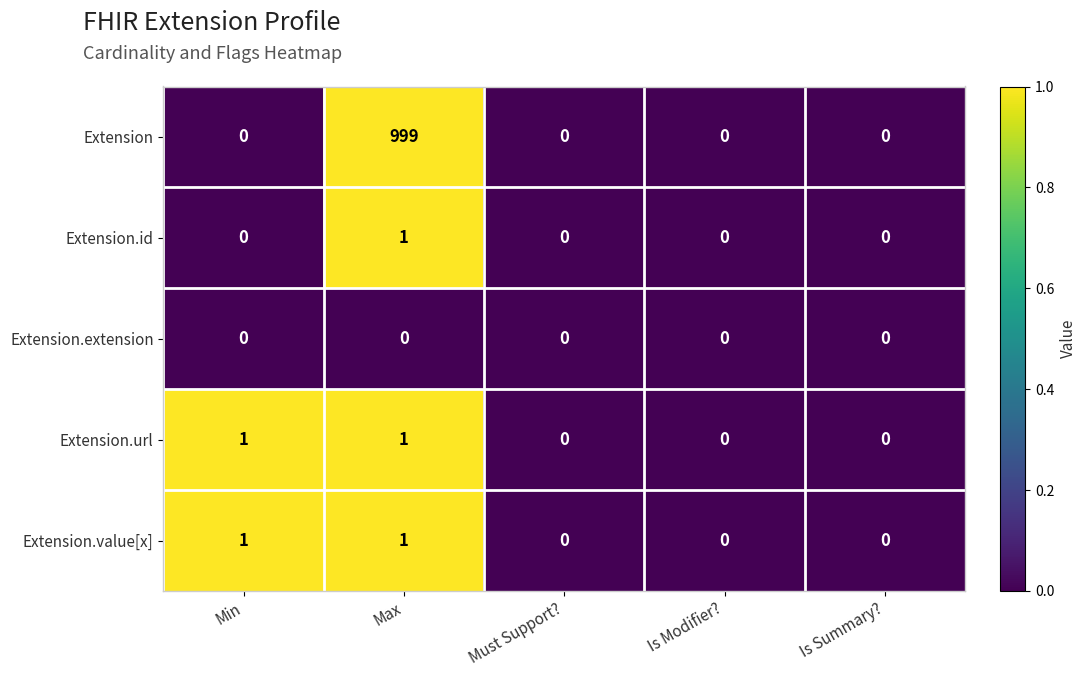

Reading right to left, what are all the values shown in this chart?

Extension: 0	0	0	999	0
Extension.id: 0	0	0	1	0
Extension.extension: 0	0	0	0	0
Extension.url: 0	0	0	1	1
Extension.value[x]: 0	0	0	1	1